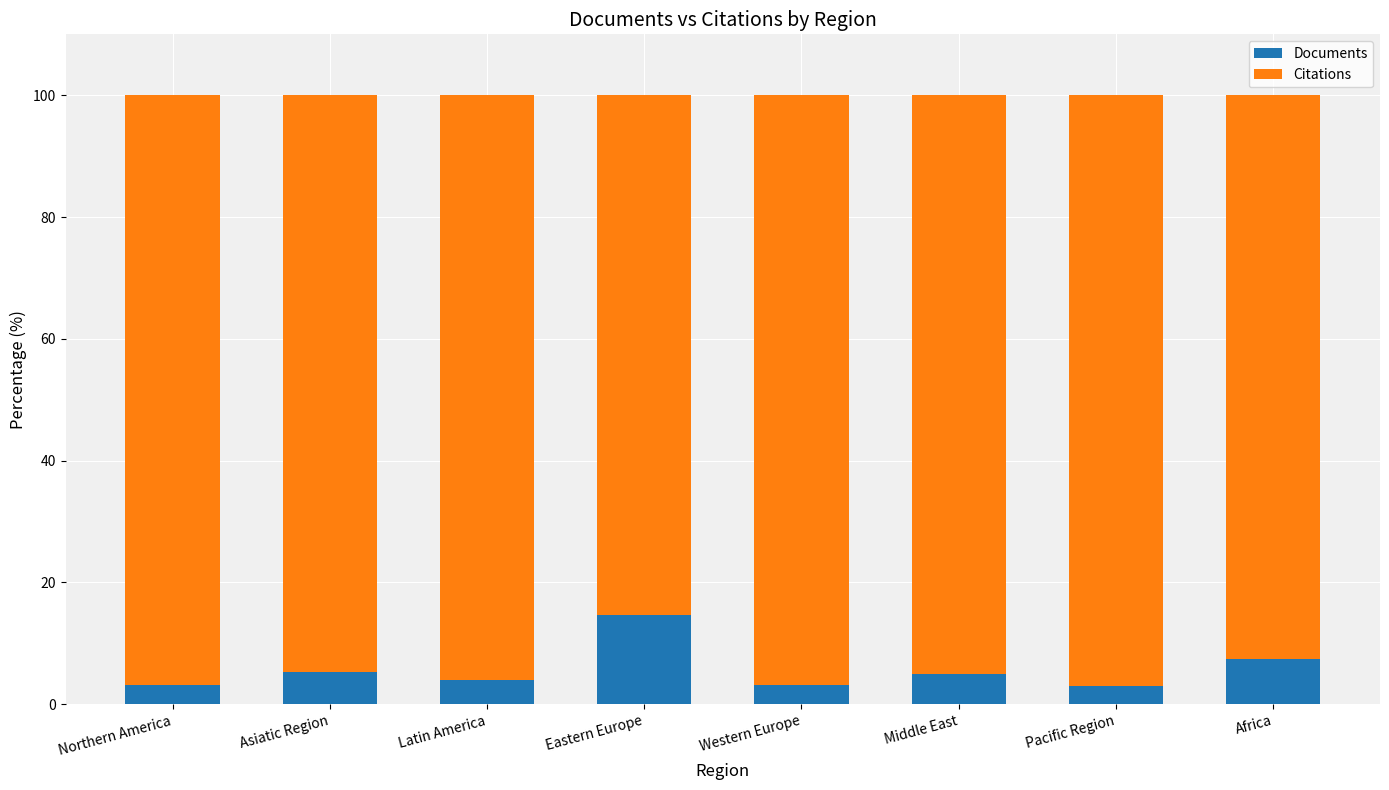

What is the total value across all series at Northern America?

100.0